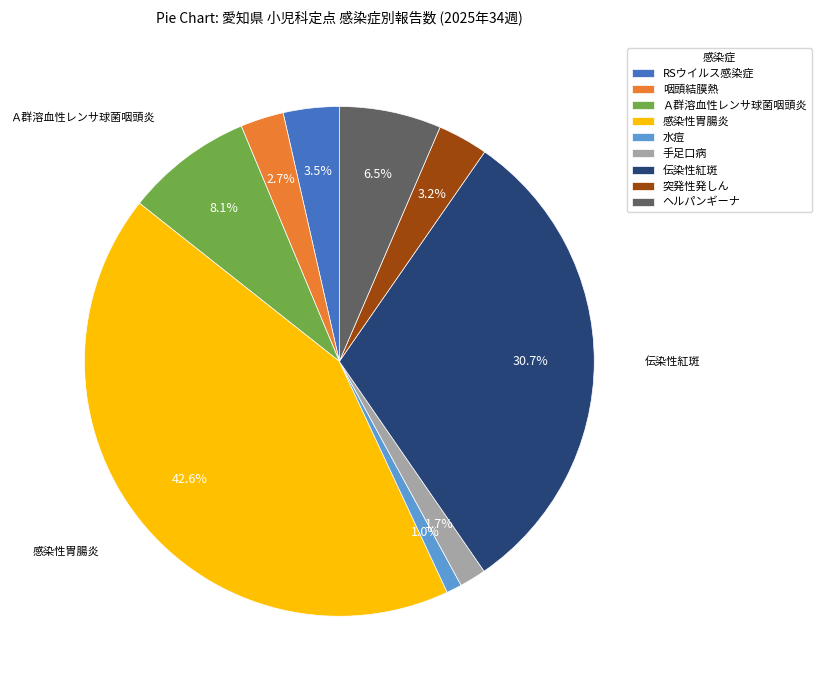

Which slice is the largest?

感染性胃腸炎